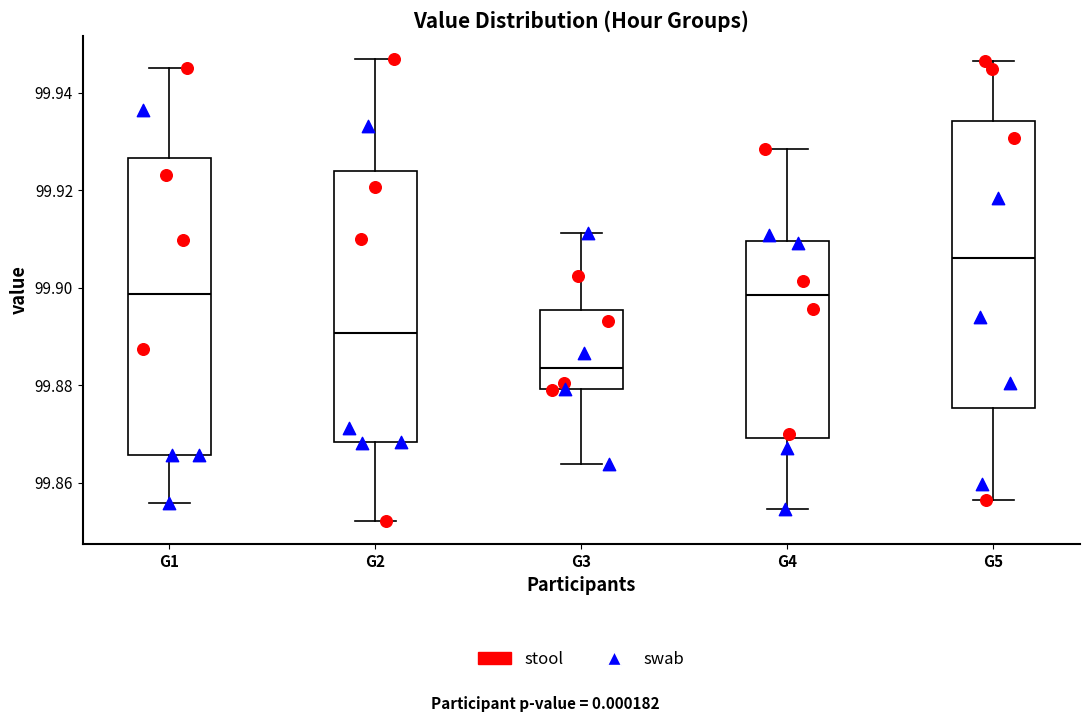

Reading left to right, transcribe this box plot: for each box, give where its median line is, the range the box spans, and where its two whiskers end, as read against the y-axis. The values are not printed on the chart, so give them approximately, as read against the axis.

G1: median 99.898, box 99.866 to 99.926, whiskers 99.856 to 99.946
G2: median 99.890, box 99.868 to 99.924, whiskers 99.852 to 99.948
G3: median 99.884, box 99.880 to 99.896, whiskers 99.864 to 99.912
G4: median 99.898, box 99.870 to 99.910, whiskers 99.854 to 99.928
G5: median 99.906, box 99.876 to 99.934, whiskers 99.856 to 99.946